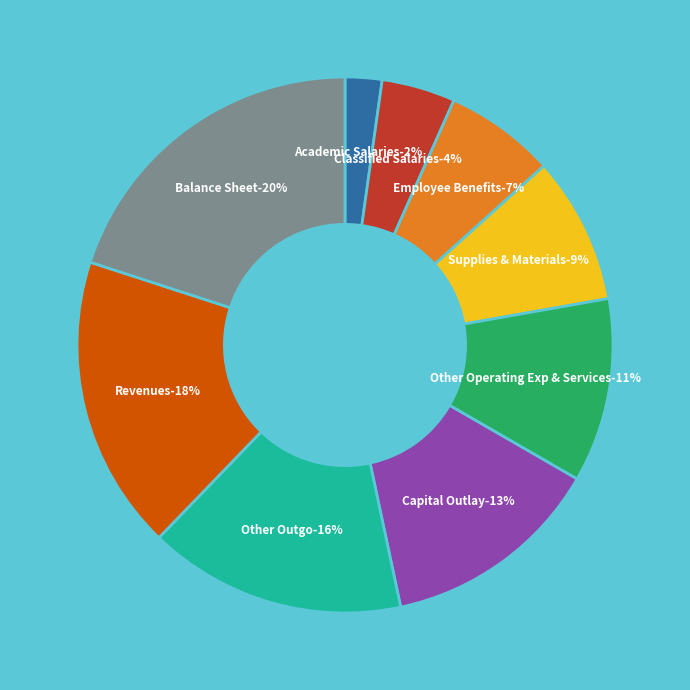

True or false: Balance Sheet accounts for 6% of the total.

False